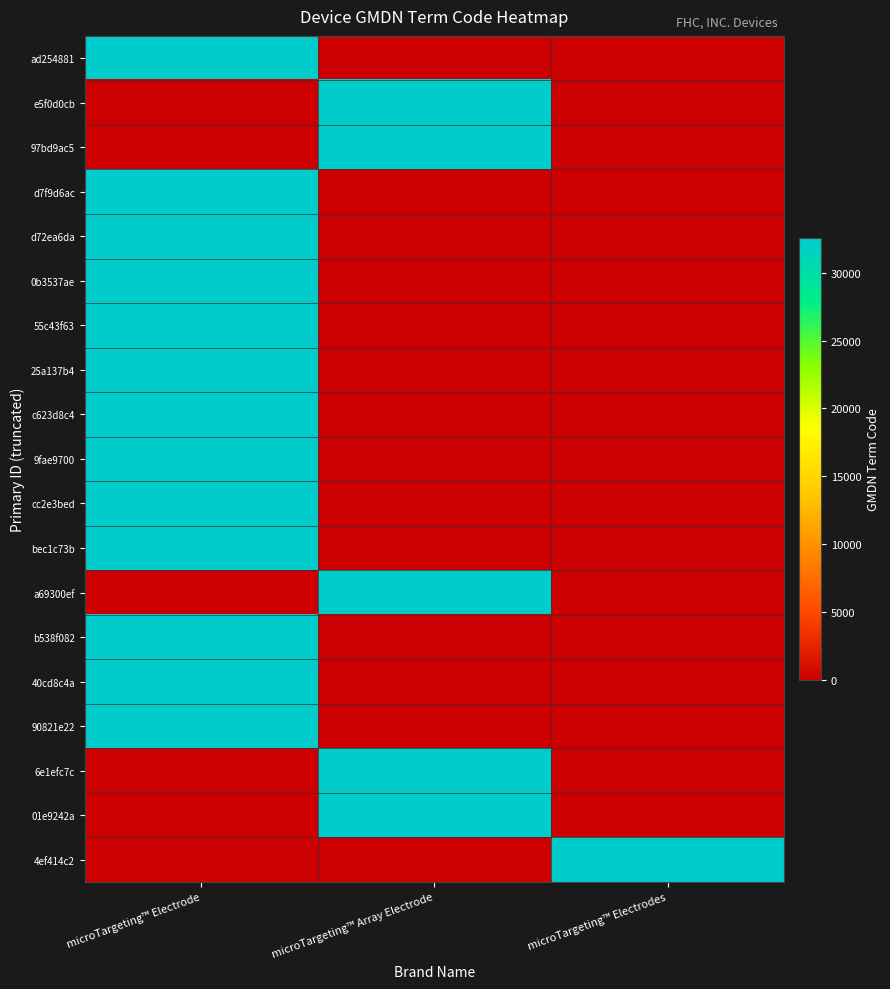

Reading left to right, transcribe all the data shown in this chart.

ad254881: microTargeting™ Electrode=32556	microTargeting™ Array Electrode=0	microTargeting™ Electrodes=0
e5f0d0cb: microTargeting™ Electrode=0	microTargeting™ Array Electrode=32556	microTargeting™ Electrodes=0
97bd9ac5: microTargeting™ Electrode=0	microTargeting™ Array Electrode=32556	microTargeting™ Electrodes=0
d7f9d6ac: microTargeting™ Electrode=32556	microTargeting™ Array Electrode=0	microTargeting™ Electrodes=0
d72ea6da: microTargeting™ Electrode=32556	microTargeting™ Array Electrode=0	microTargeting™ Electrodes=0
0b3537ae: microTargeting™ Electrode=32556	microTargeting™ Array Electrode=0	microTargeting™ Electrodes=0
55c43f63: microTargeting™ Electrode=32556	microTargeting™ Array Electrode=0	microTargeting™ Electrodes=0
25a137b4: microTargeting™ Electrode=32556	microTargeting™ Array Electrode=0	microTargeting™ Electrodes=0
c623d8c4: microTargeting™ Electrode=32556	microTargeting™ Array Electrode=0	microTargeting™ Electrodes=0
9fae9700: microTargeting™ Electrode=32556	microTargeting™ Array Electrode=0	microTargeting™ Electrodes=0
cc2e3bed: microTargeting™ Electrode=32556	microTargeting™ Array Electrode=0	microTargeting™ Electrodes=0
bec1c73b: microTargeting™ Electrode=32556	microTargeting™ Array Electrode=0	microTargeting™ Electrodes=0
a69300ef: microTargeting™ Electrode=0	microTargeting™ Array Electrode=32556	microTargeting™ Electrodes=0
b538f082: microTargeting™ Electrode=32556	microTargeting™ Array Electrode=0	microTargeting™ Electrodes=0
40cd8c4a: microTargeting™ Electrode=32556	microTargeting™ Array Electrode=0	microTargeting™ Electrodes=0
90821e22: microTargeting™ Electrode=32556	microTargeting™ Array Electrode=0	microTargeting™ Electrodes=0
6e1efc7c: microTargeting™ Electrode=0	microTargeting™ Array Electrode=32556	microTargeting™ Electrodes=0
01e9242a: microTargeting™ Electrode=0	microTargeting™ Array Electrode=32556	microTargeting™ Electrodes=0
4ef414c2: microTargeting™ Electrode=0	microTargeting™ Array Electrode=0	microTargeting™ Electrodes=32556